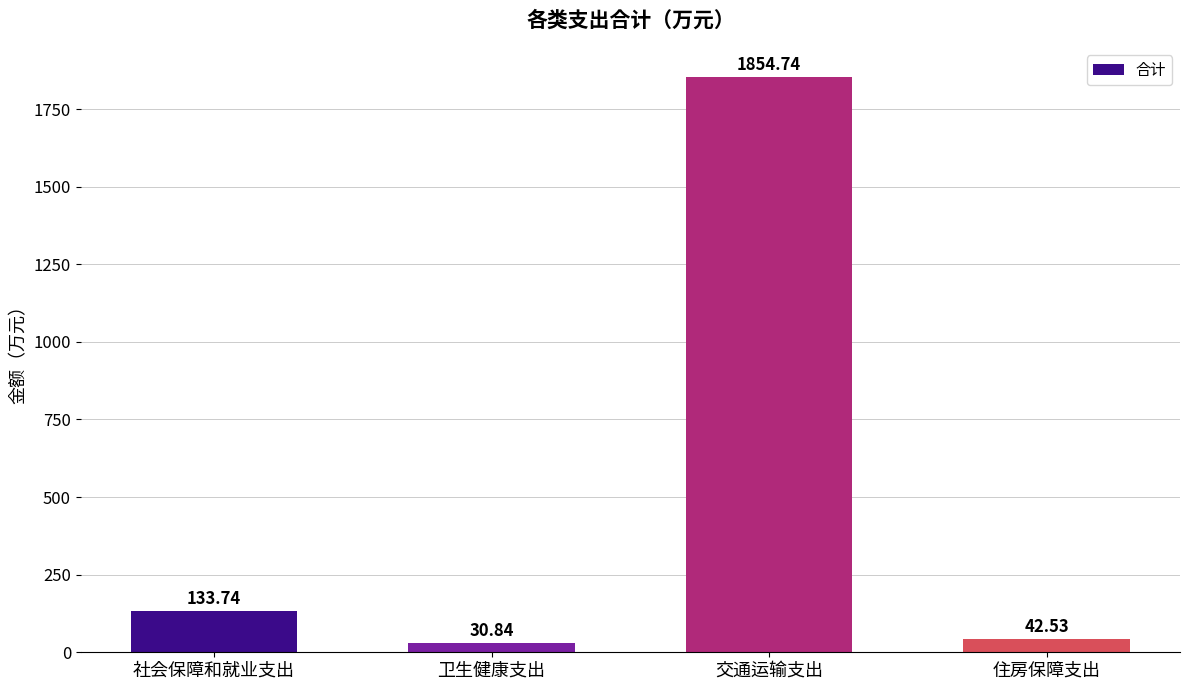

Where is the data nearest to the value 942?

社会保障和就业支出